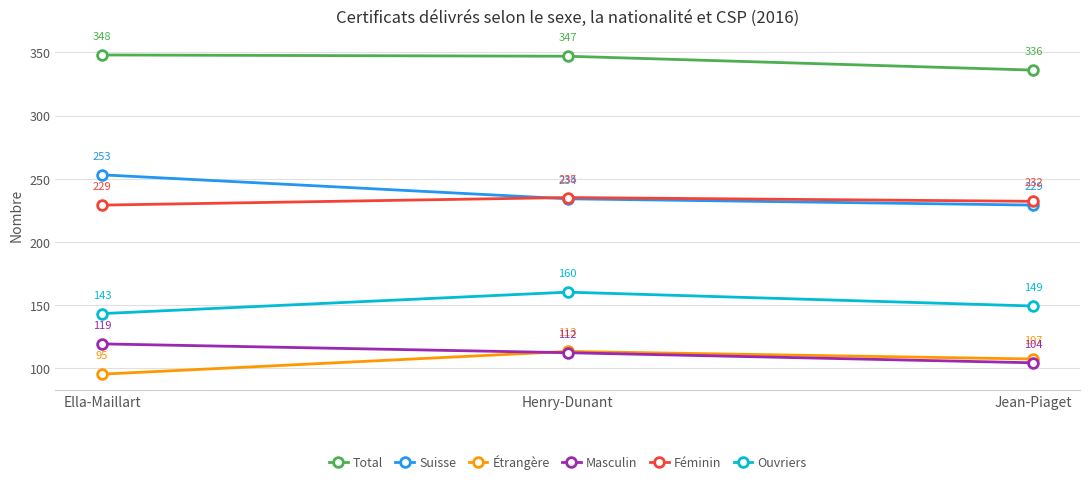

What is the difference between the highest and lowest values at Henry-Dunant?

235